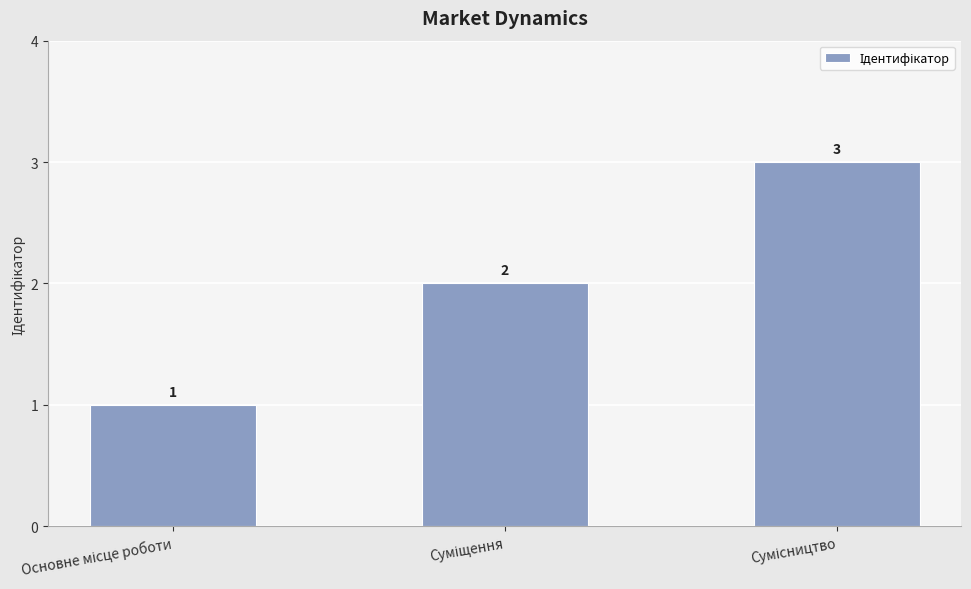

What is the value of the 2nd bar from the left?

2